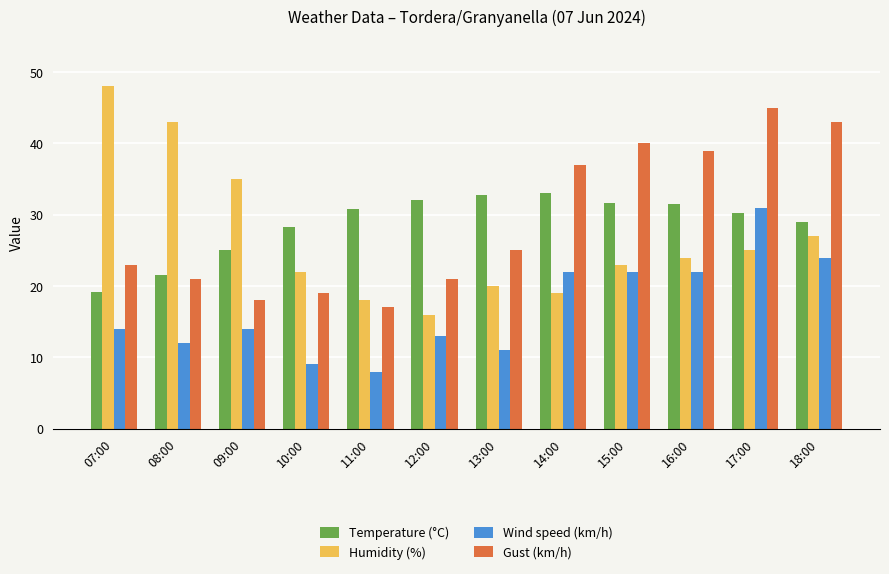

Rank the series at 10:00 from highest to lowest value.

Temperature (°C), Humidity (%), Gust (km/h), Wind speed (km/h)